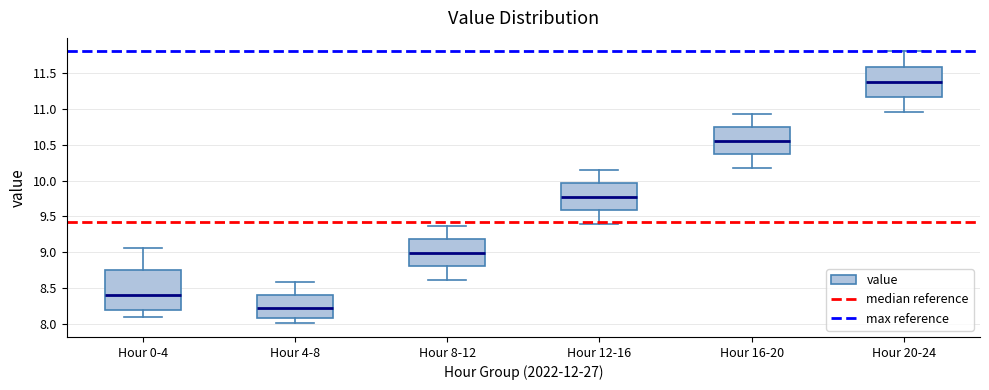

Which box's median line is the lowest?

Hour 4-8